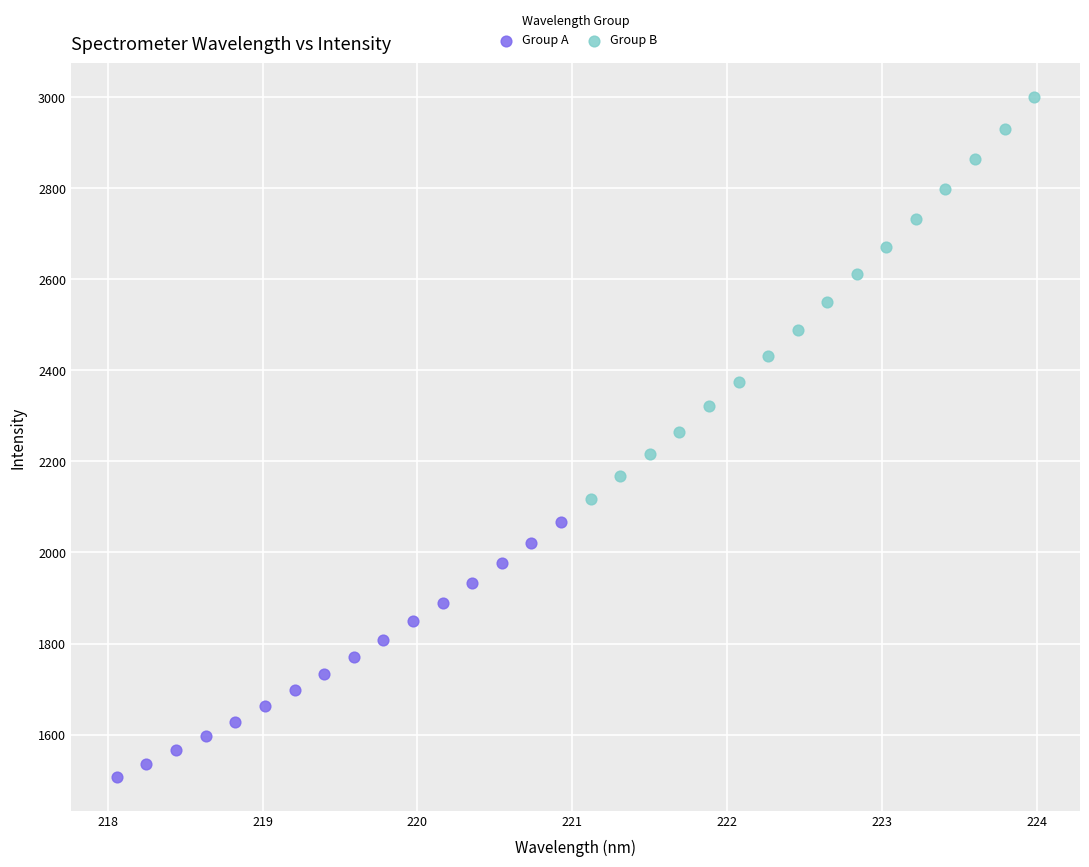

Which series contains the highest Y value?

Group B